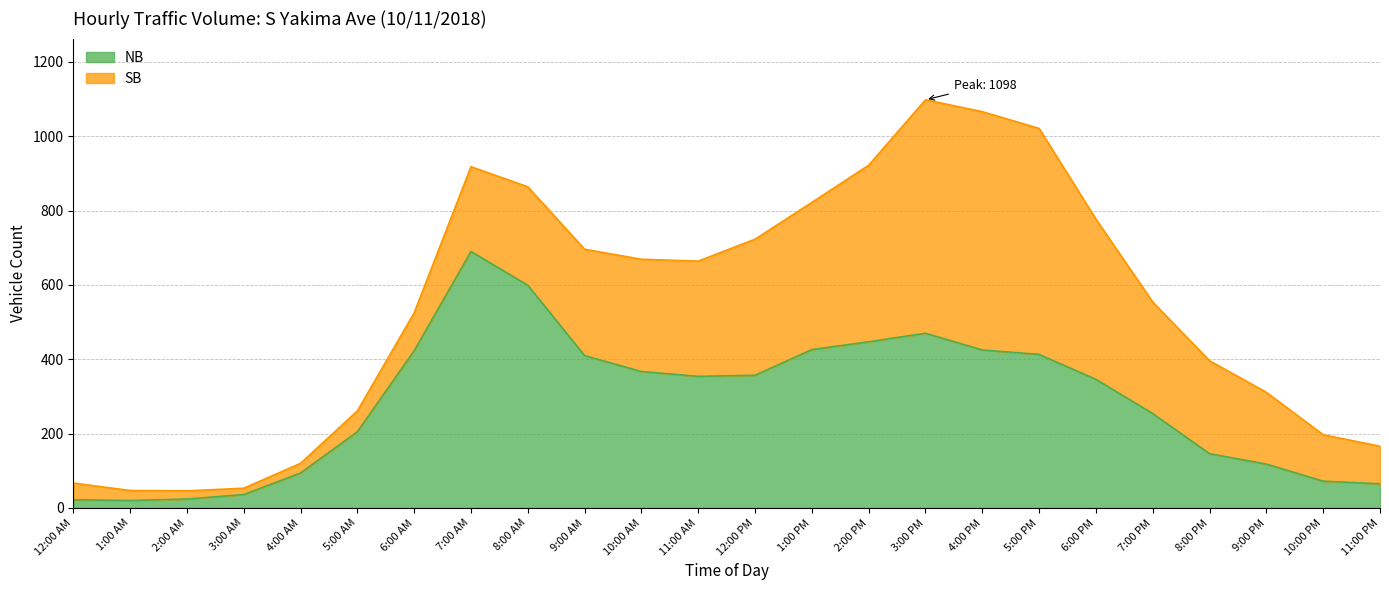

The chart shows a value of 447 at 2:00 PM. True or false?

True